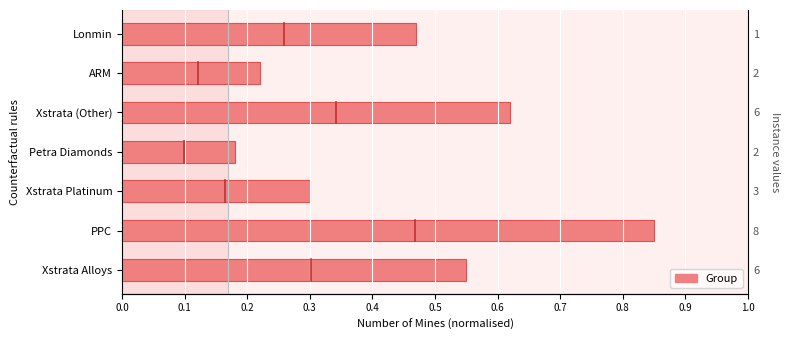

What is the smallest value displayed?

0.2